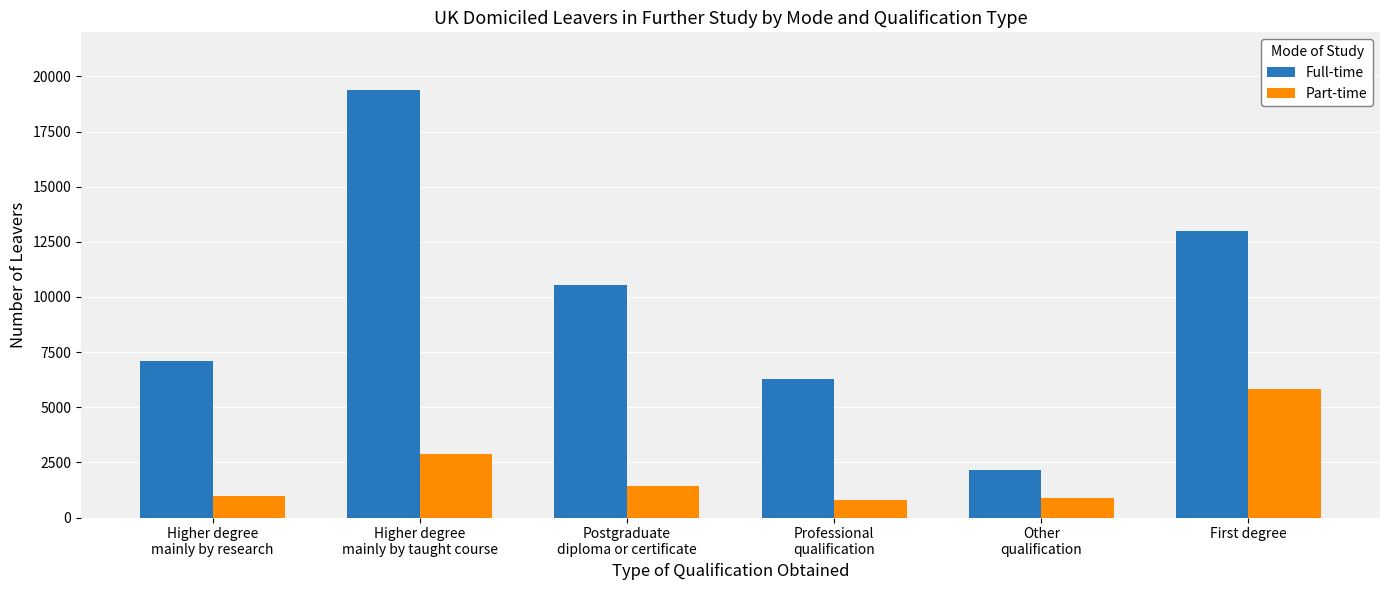

Which series has the largest total across all categories?

Full-time